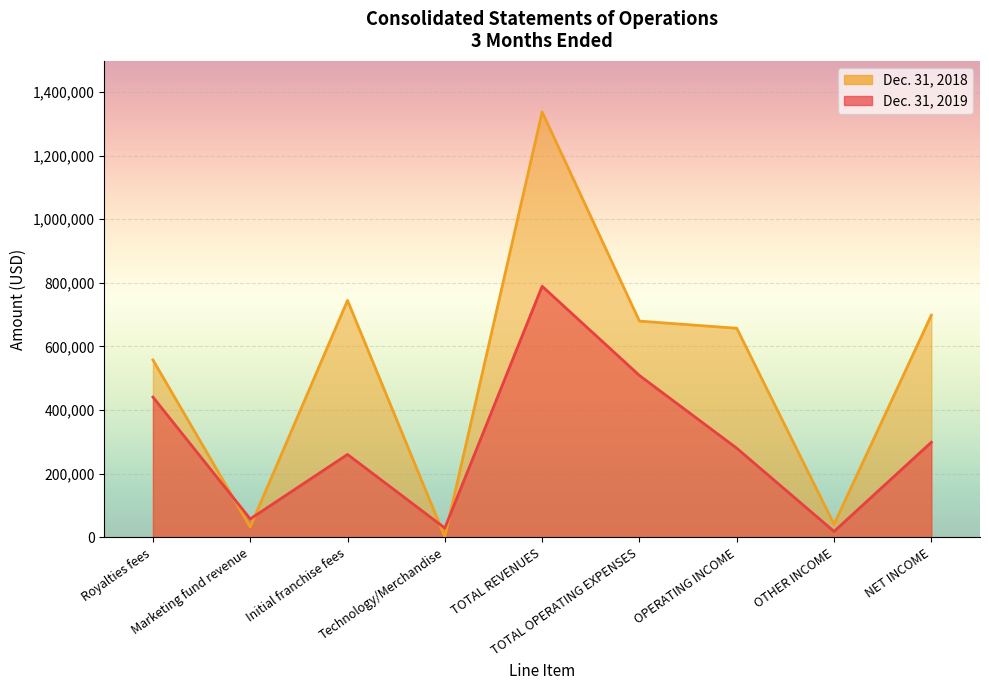

How many series are shown in this chart?

2